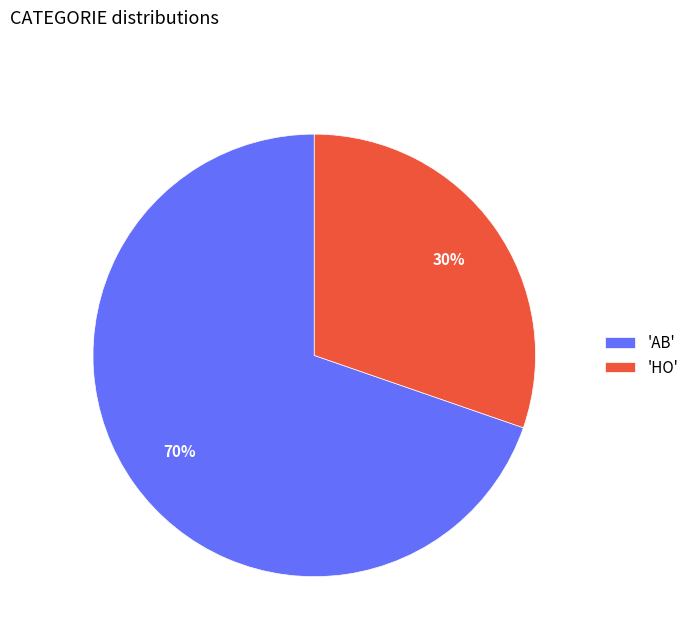

How many segments does this pie chart have?

2